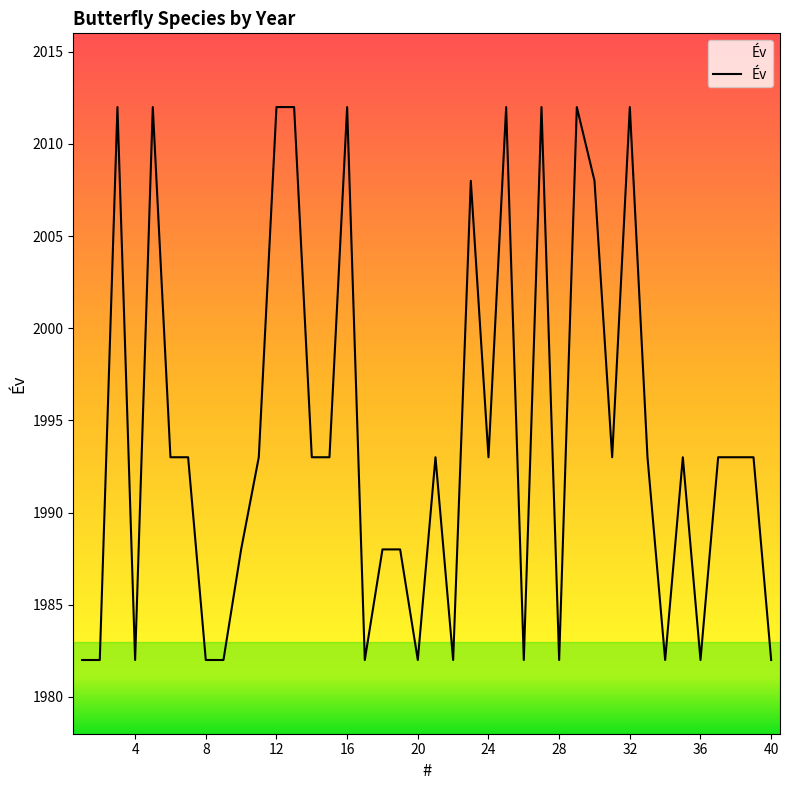

What is the smallest value displayed?

1982